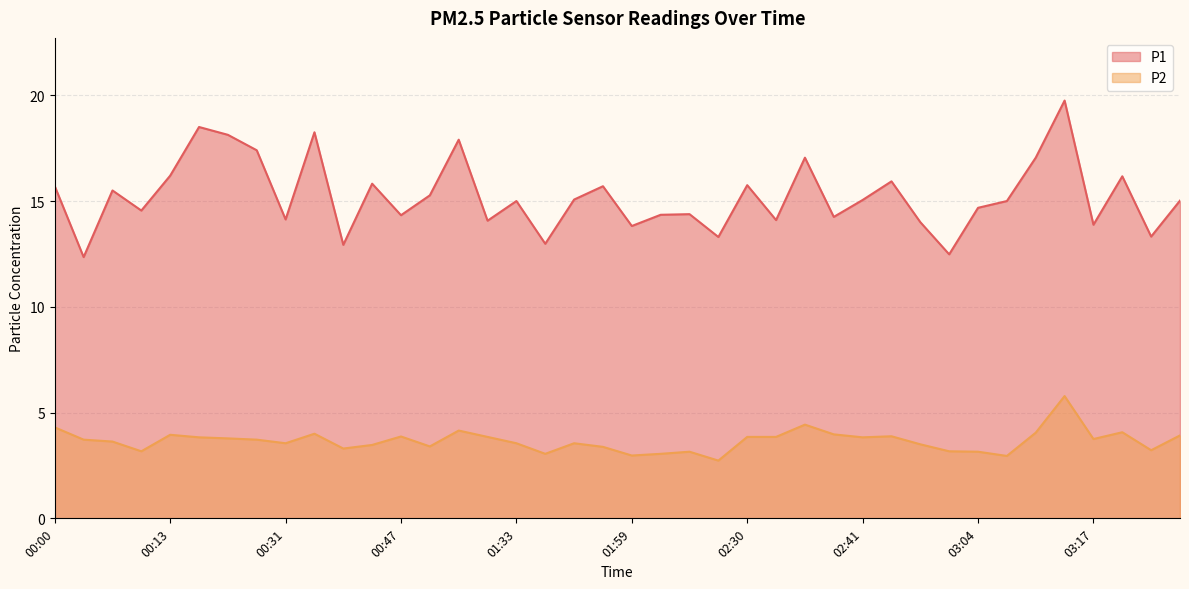

What is the total value across all series at 02:30?

19.6